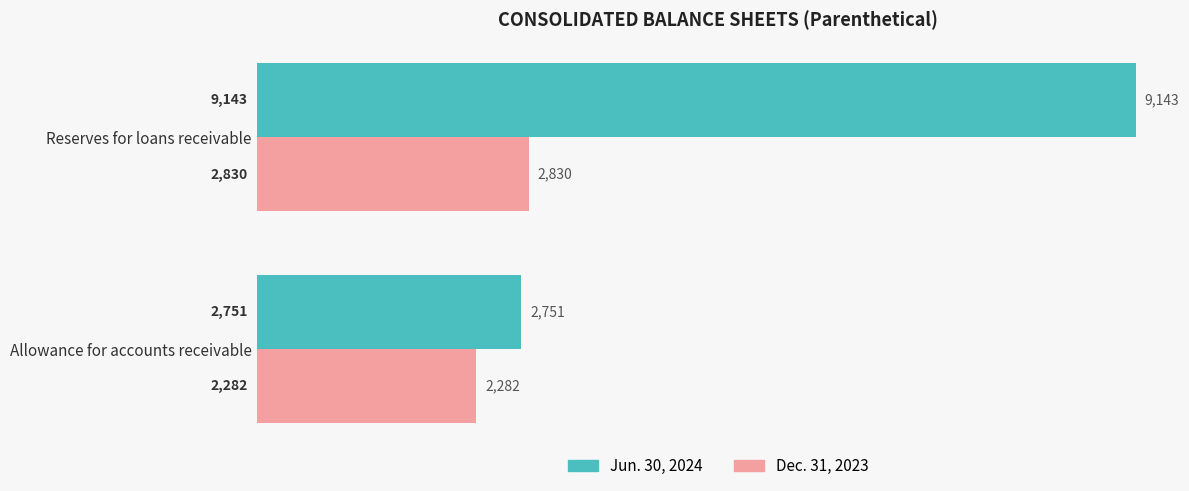

What is the total value across all series at Reserves for loans receivable?

11973